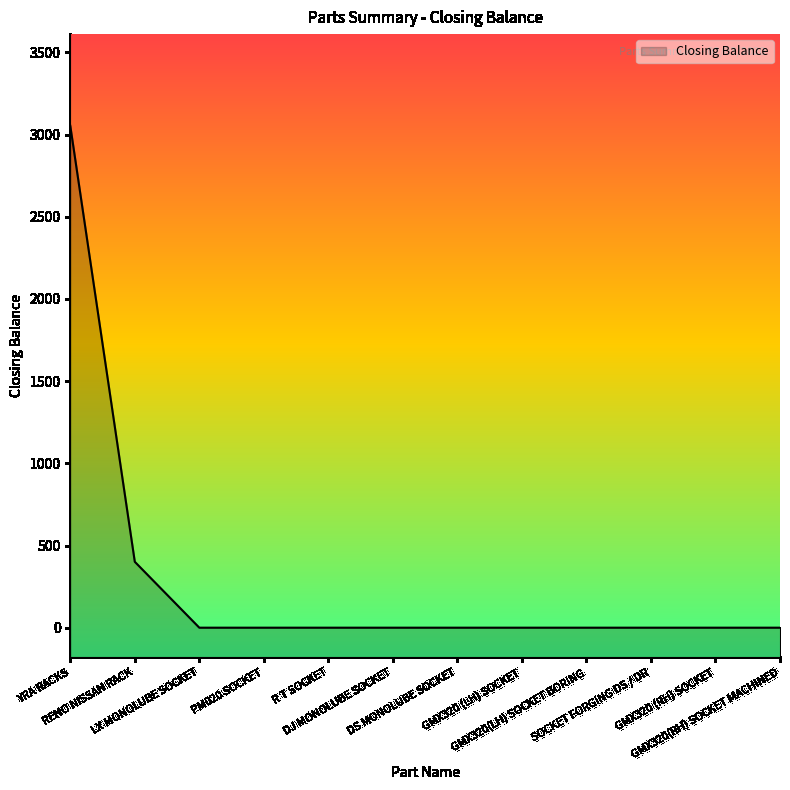

What is the maximum value shown in the chart?

3053